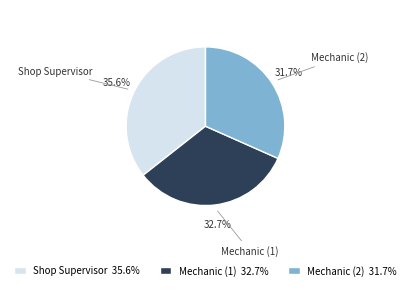

What portion of the pie excludes Shop Supervisor?

64.4%